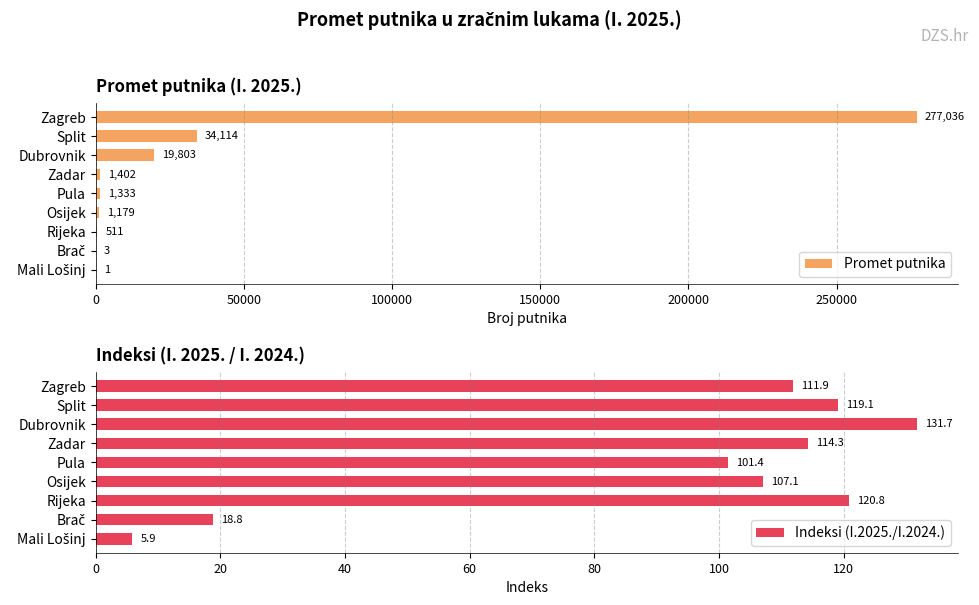

Is it true that Promet putnika equals 34114 at Split?

True